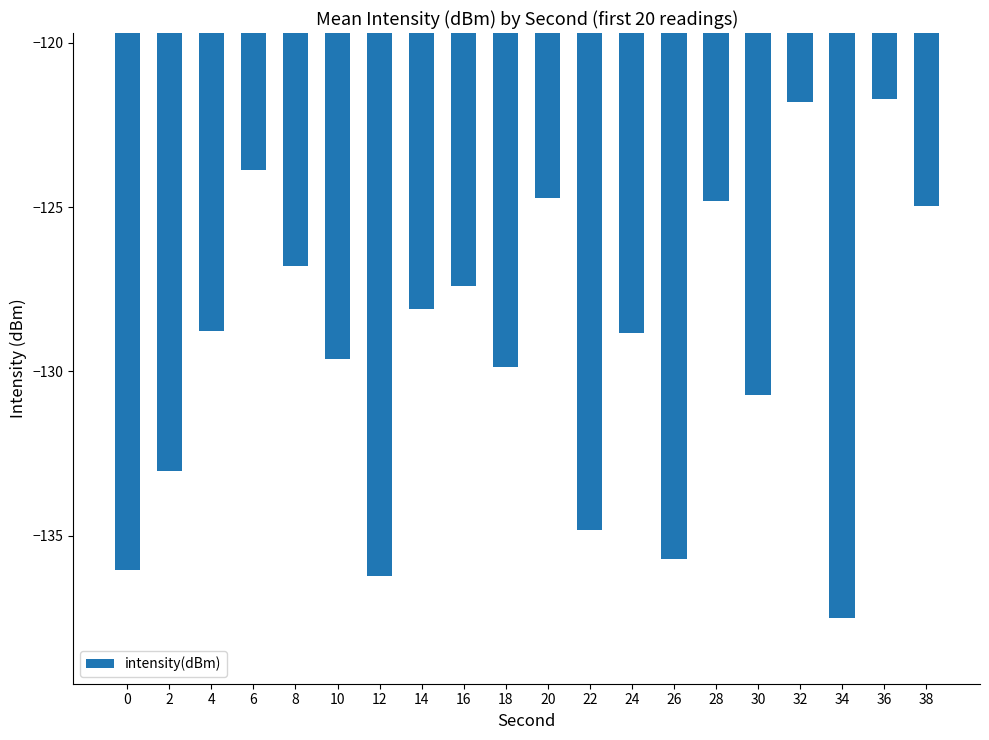

What is the difference between the maximum and minimum values?

15.8